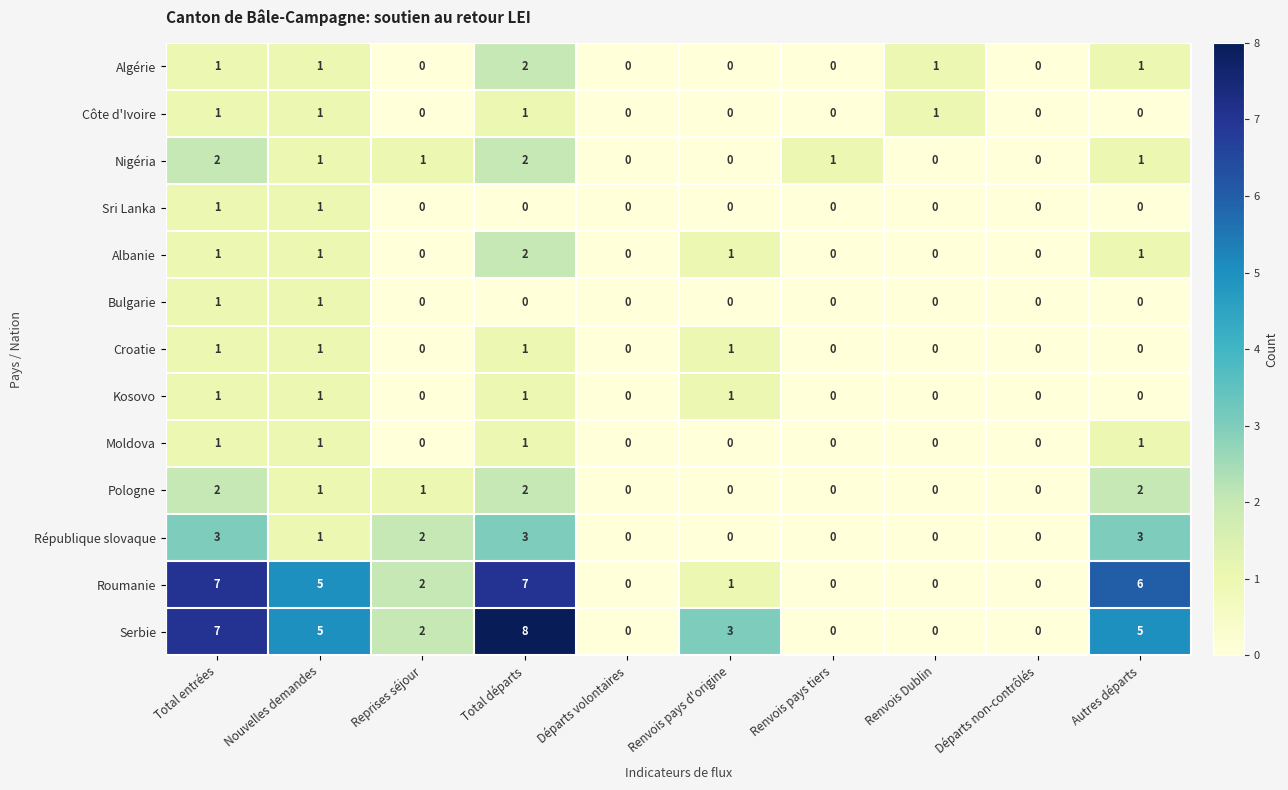

The Pologne series shows 0 at Départs non-contrôlés. True or false?

True